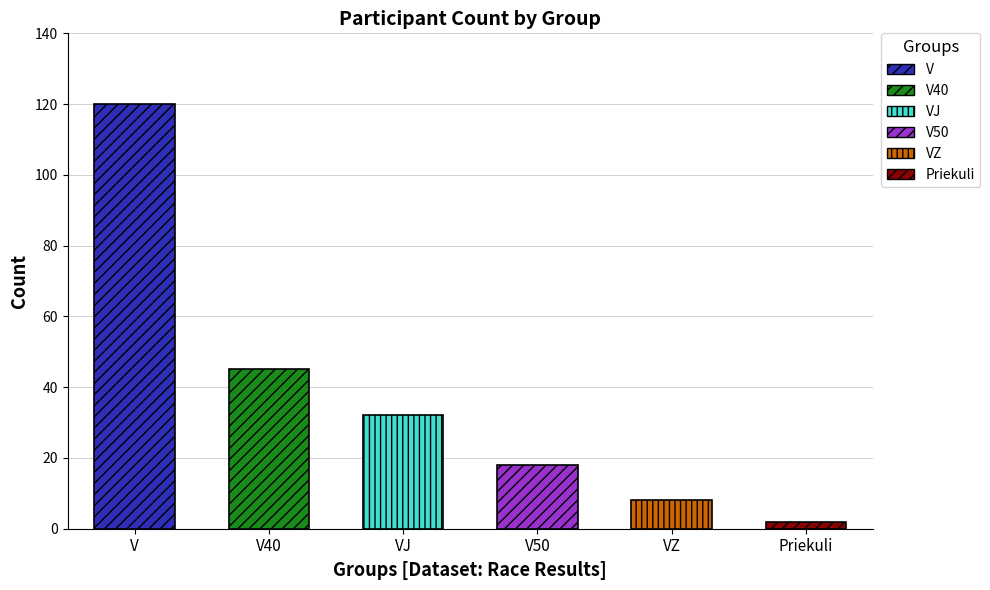

Is it true that the value at VZ is 4?

False